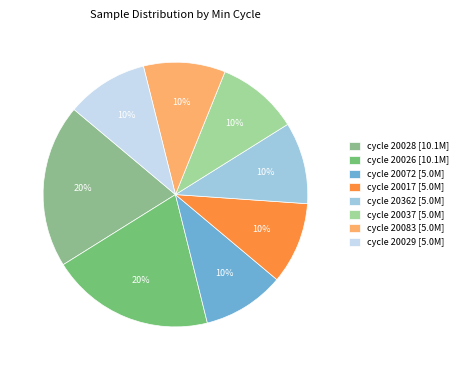

Count the number of slices in the pie.

8